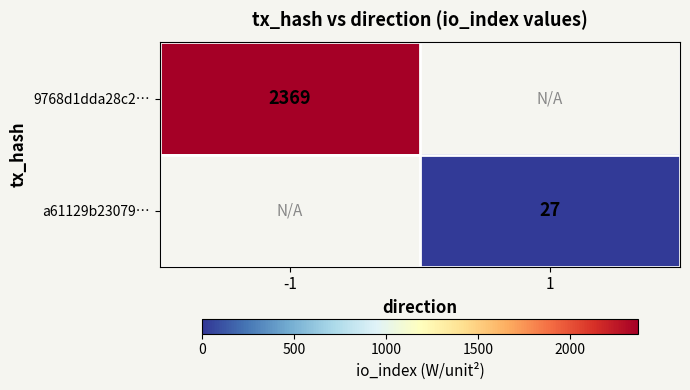

What is the smallest value displayed?

27.0